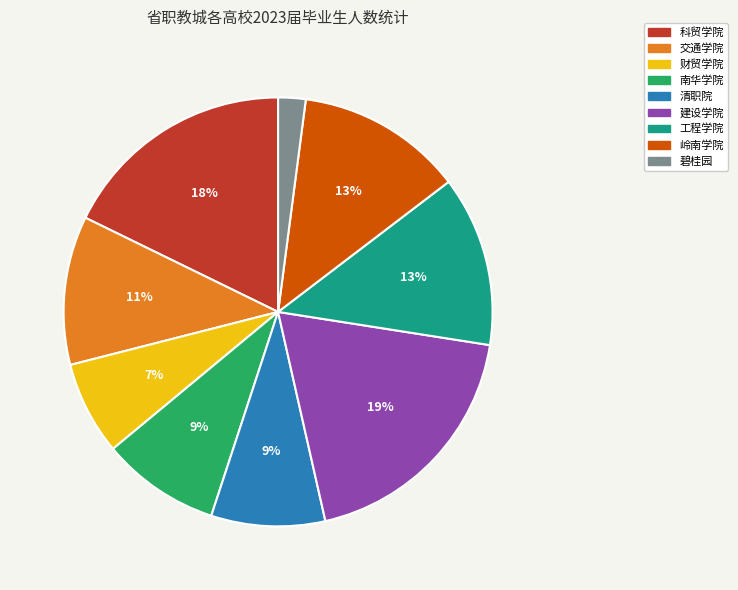

What percentage is the 建设学院 slice, to the nearest percent?

19%